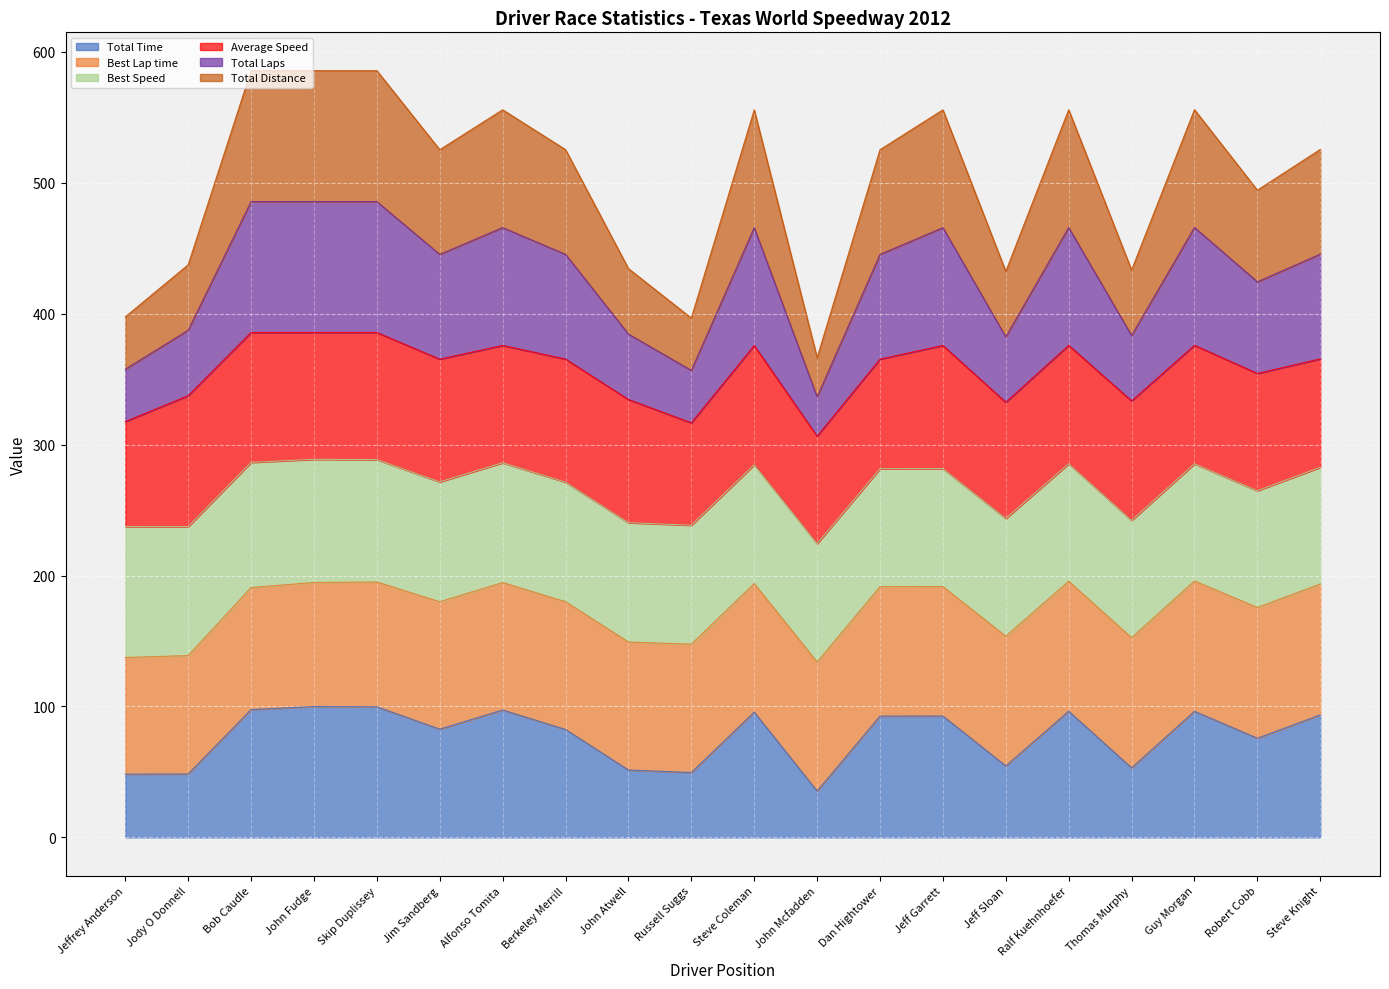

In Total Time, how many points are lower than both neighbors (excluding endpoints)?

6